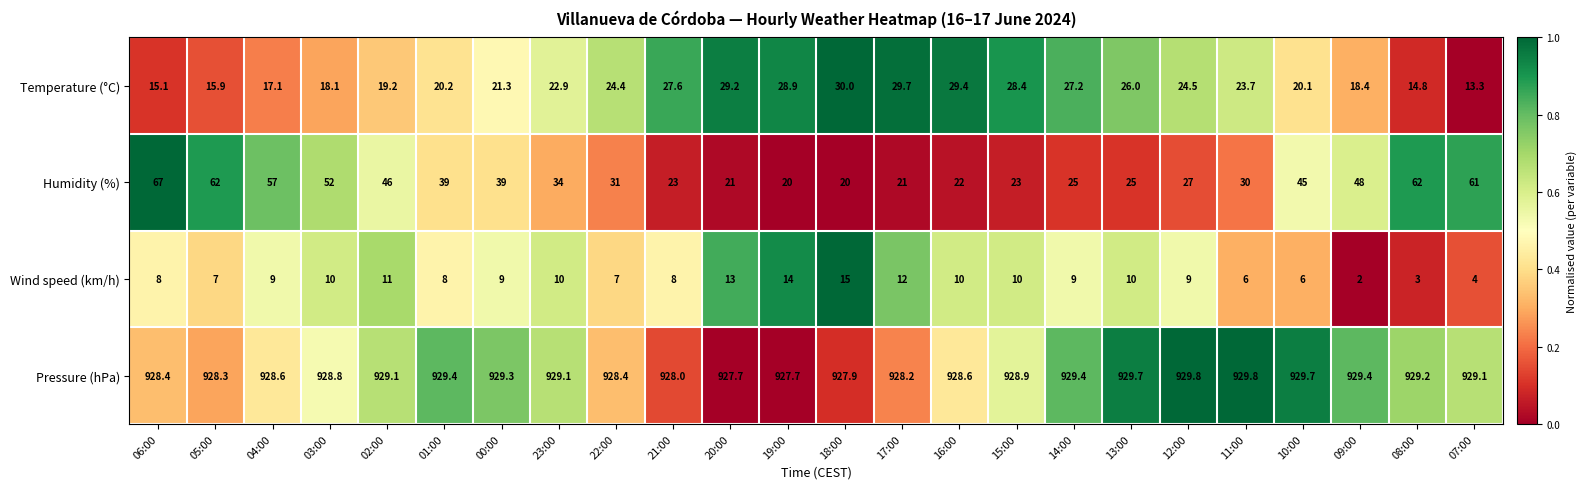

Which series has the largest total across all categories?

Pressure (hPa)